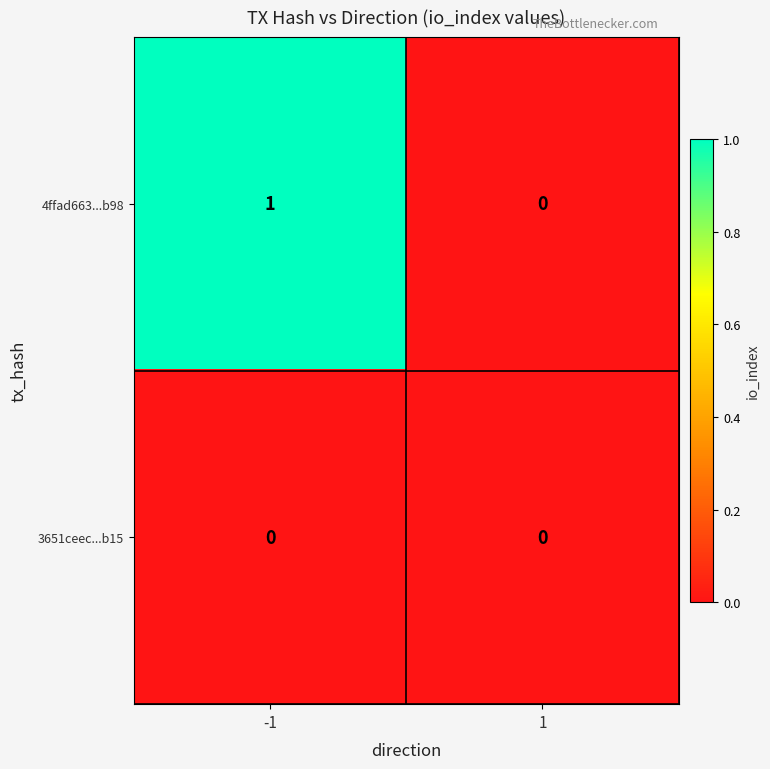

The 4ffad663...b98 series shows 1 at -1. True or false?

True